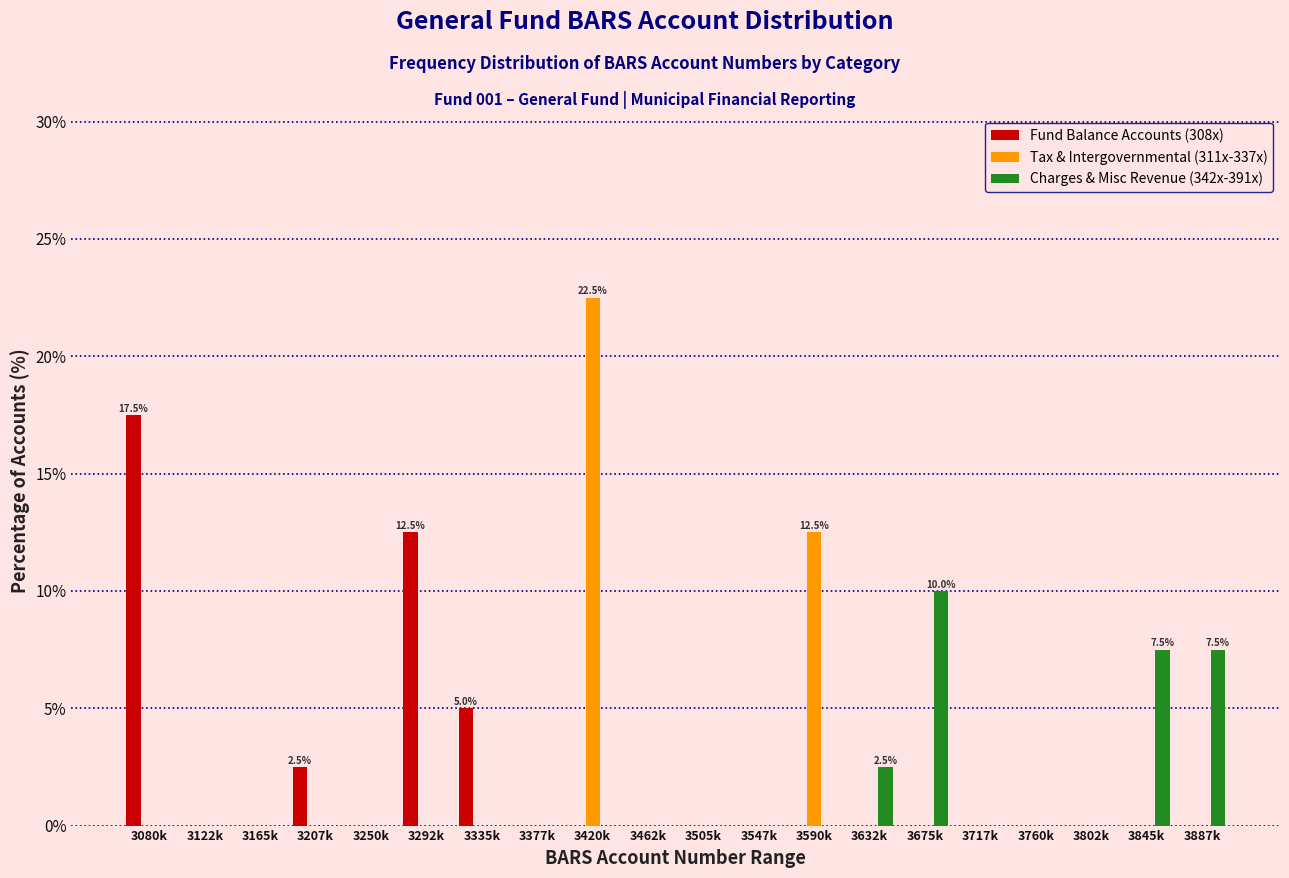

The value of Charges & Misc Revenue (342x-391x) at 3717k is 0.0. True or false?

True